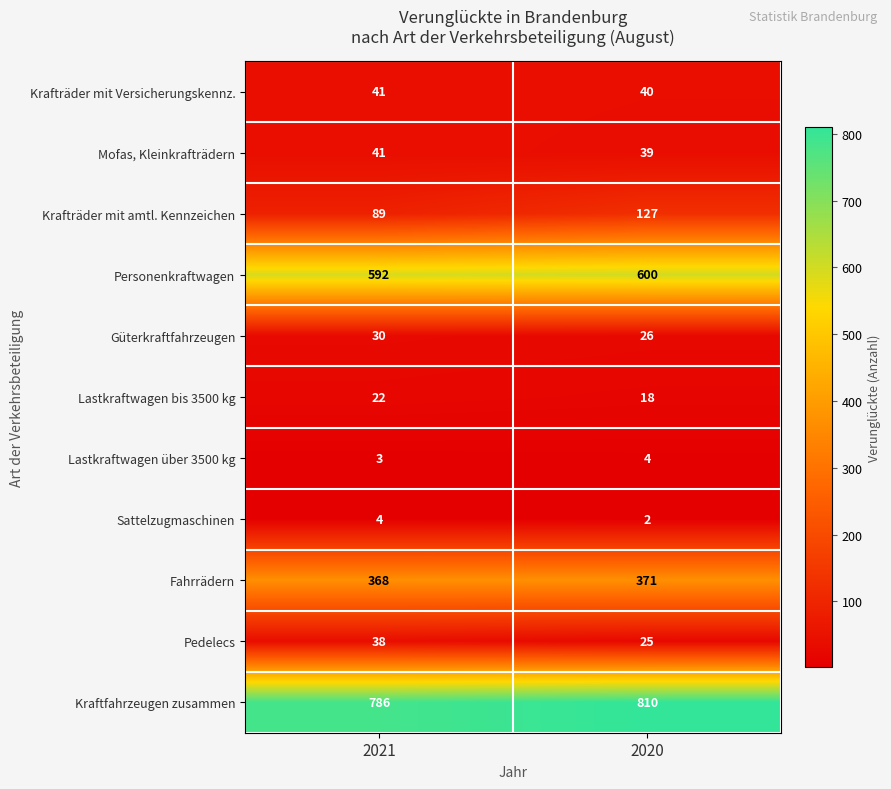

At which category does the chart reach its peak across all series?

2020